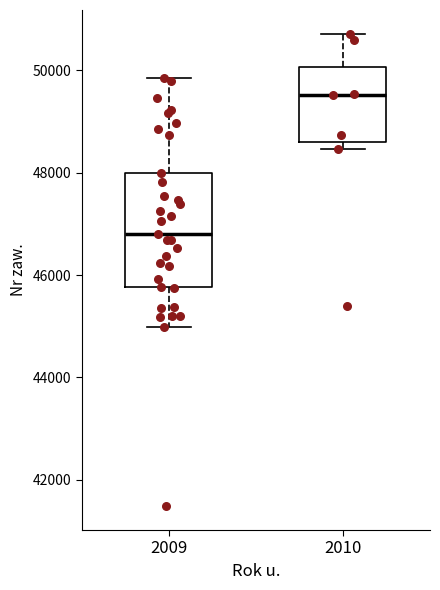

Reading left to right, read every box against the y-axis: the position of its median line, the range the box covers, and the ends of its whiskers. The values are not printed on the chart, so give them approximately, as read against the axis.

2009: median 46800, box 45800 to 48000, whiskers 45000 to 49800
2010: median 49600, box 48600 to 50000, whiskers 48400 to 50800